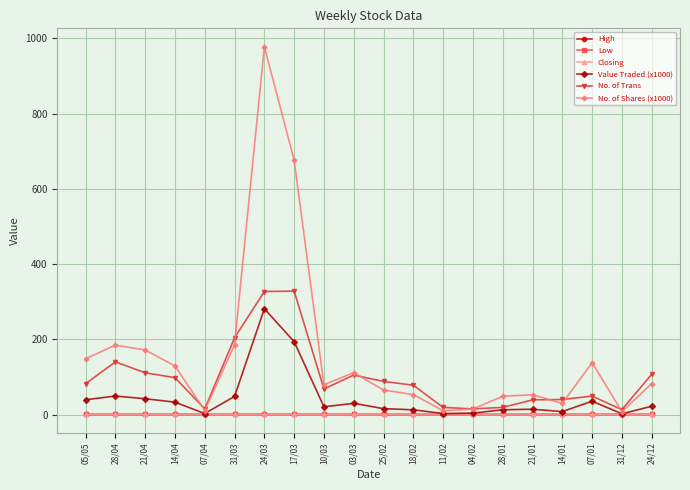

Is it true that No. of Shares (x1000) equals 185.7 at 31/03?

True